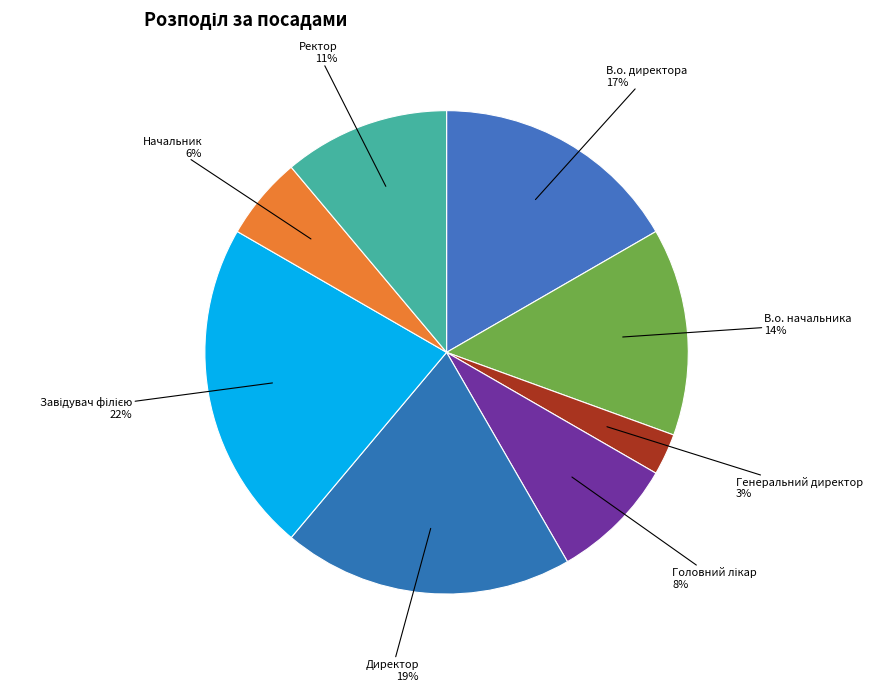

Which slice is the smallest?

Генеральний директор